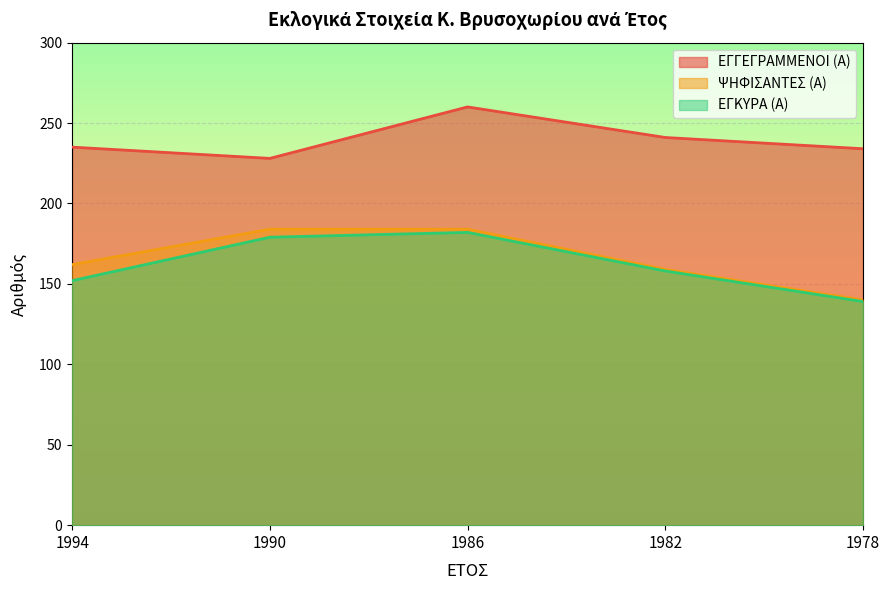

What is the value of the ΕΓΚΥΡΑ (Α) point at the 3rd from the left?

182